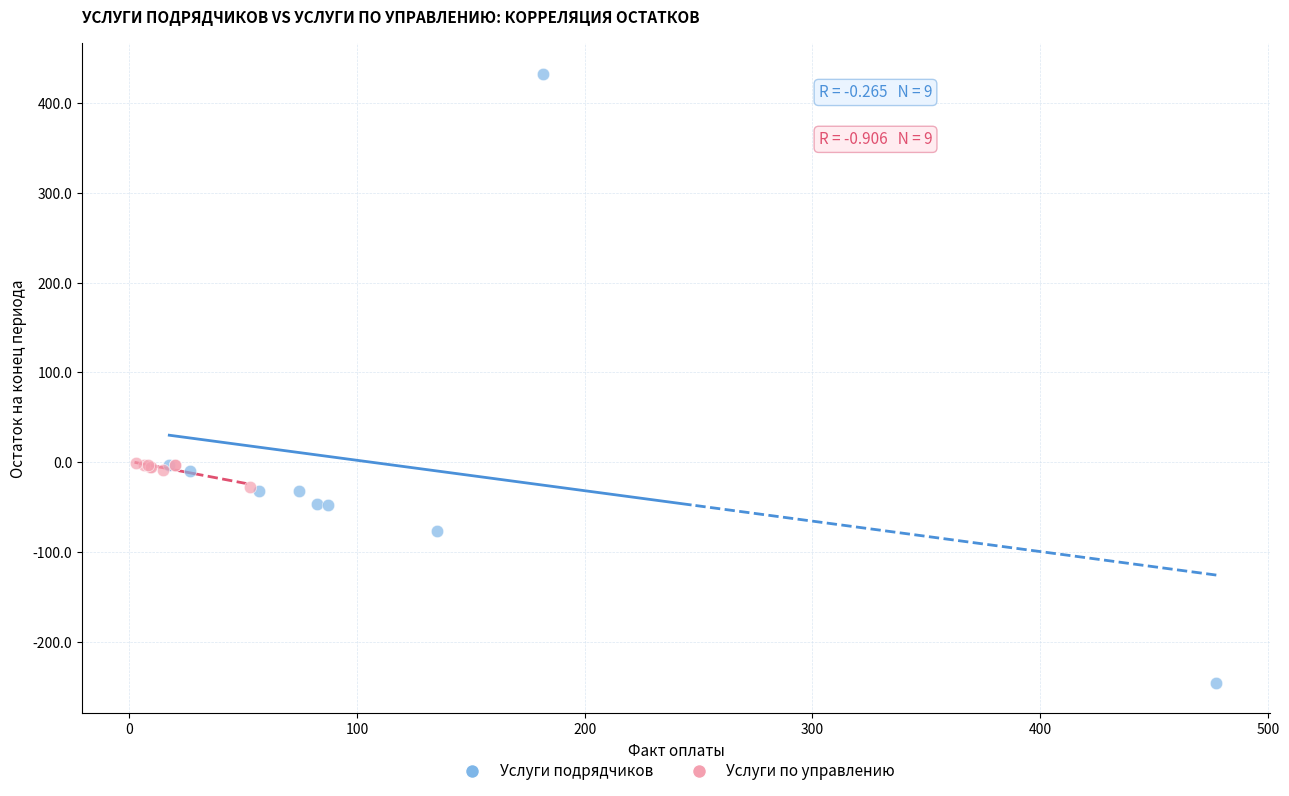

Which series reaches the maximum Y coordinate?

Услуги подрядчиков